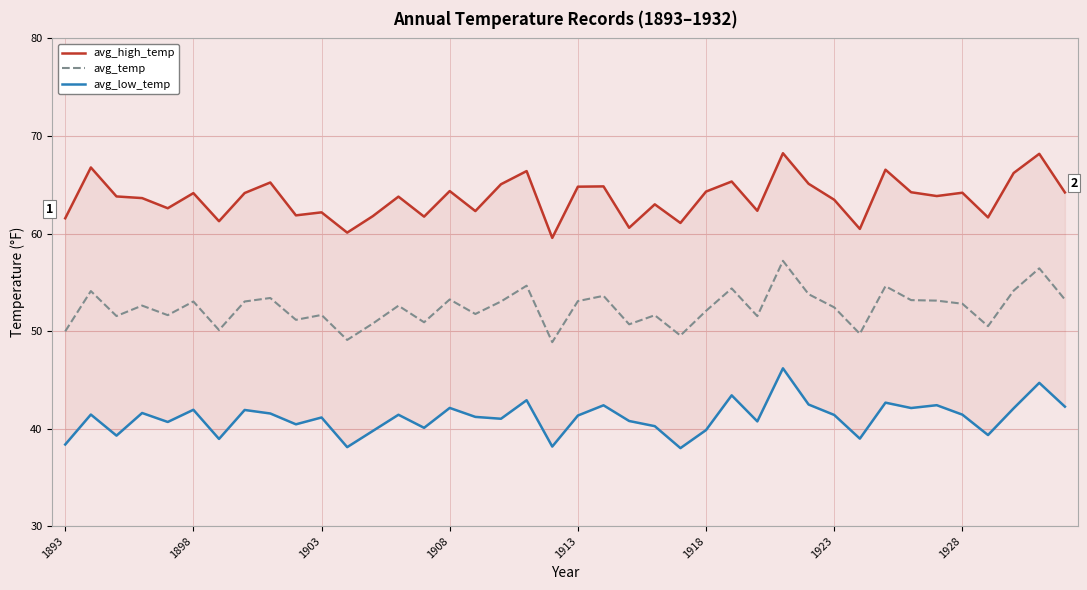

What is the minimum value shown in the chart?

38.0